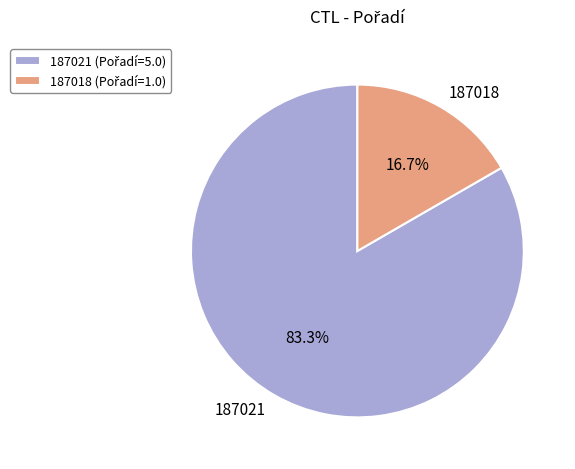

Which slice is the largest?

187021